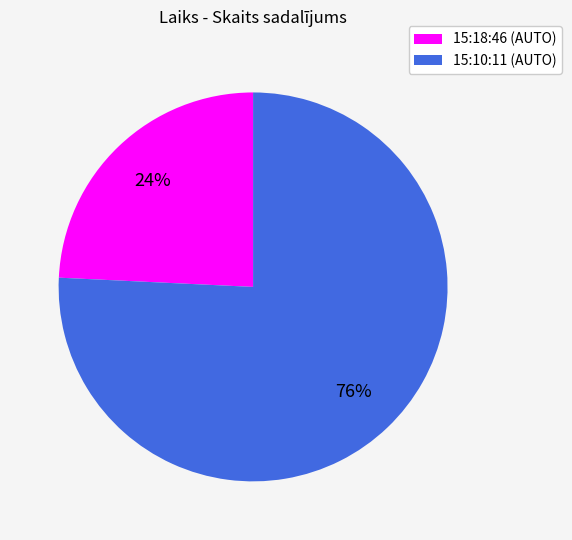

Count the number of slices in the pie.

2